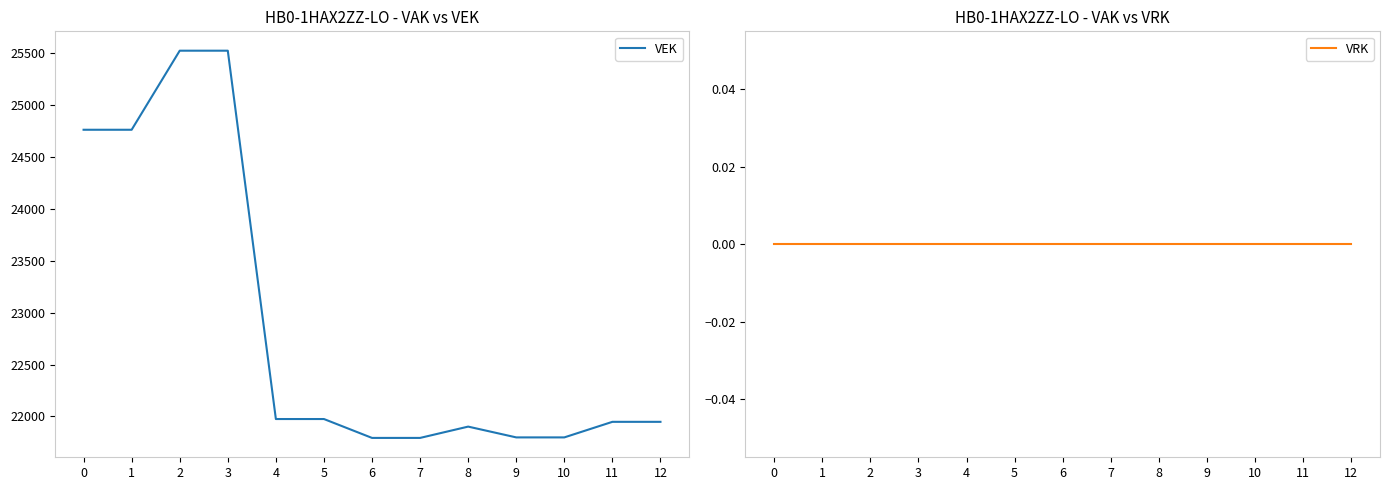

Which series has the largest total across all categories?

VEK